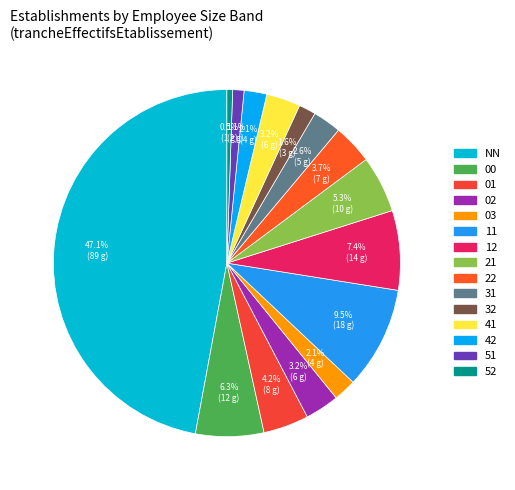

Does 32 represent more than half of the total?

No